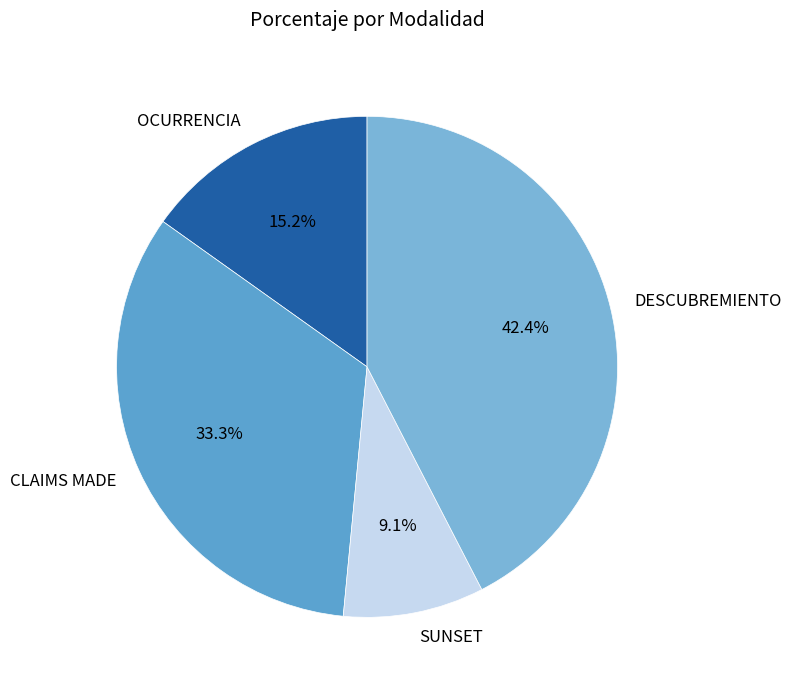

Which category has the biggest portion of the pie?

DESCUBREMIENTO